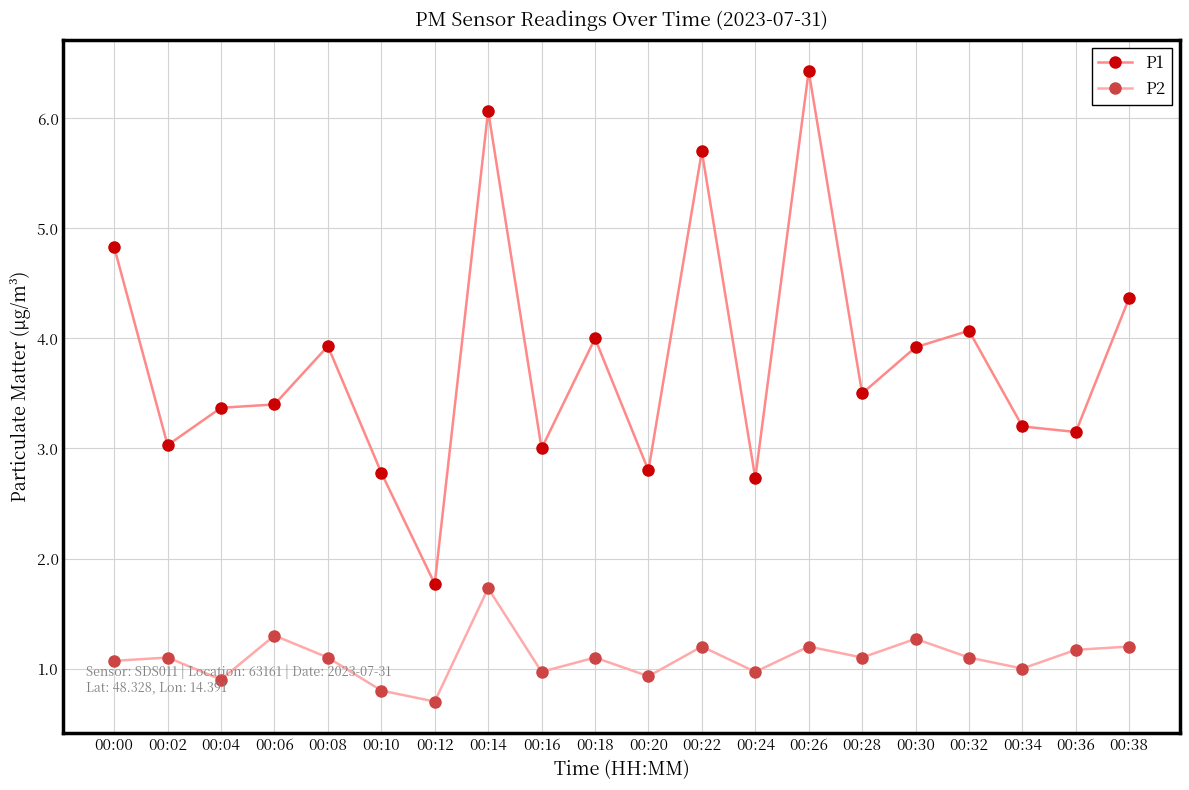

What is the difference between the maximum and minimum values in the P2 series?

1.0